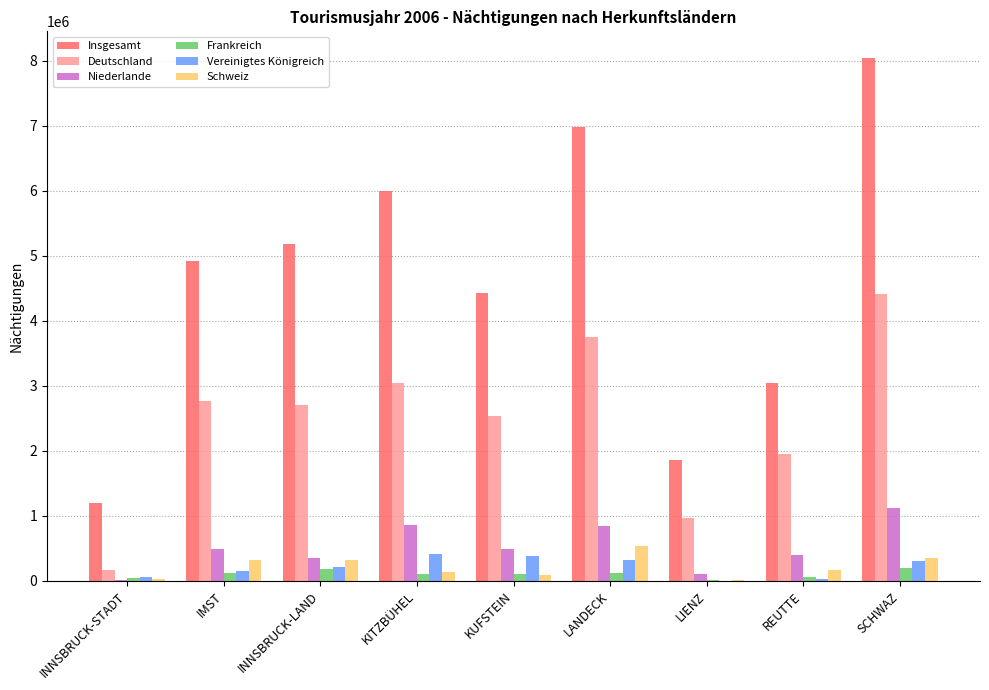

Between KITZBÜHEL and LANDECK, which series saw the biggest shift?

Insgesamt